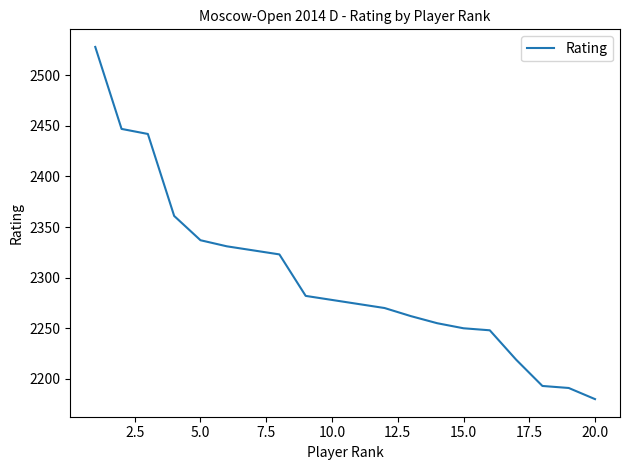

What is the smallest value displayed?

2180